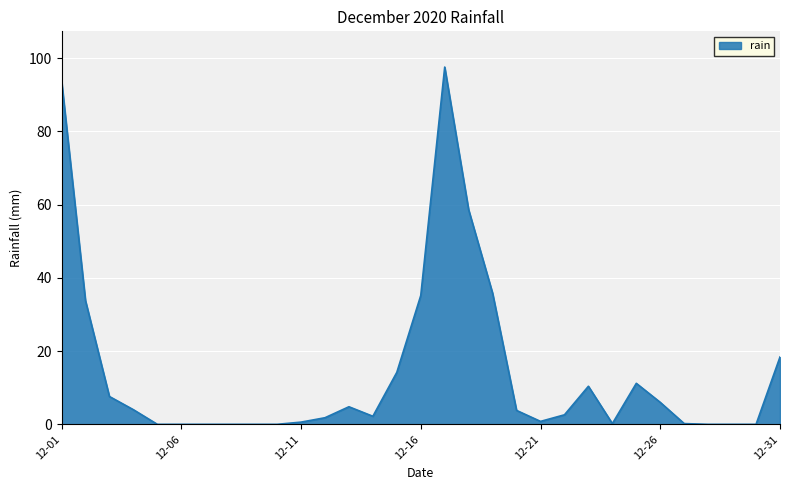

What is the maximum value shown in the chart?

97.6